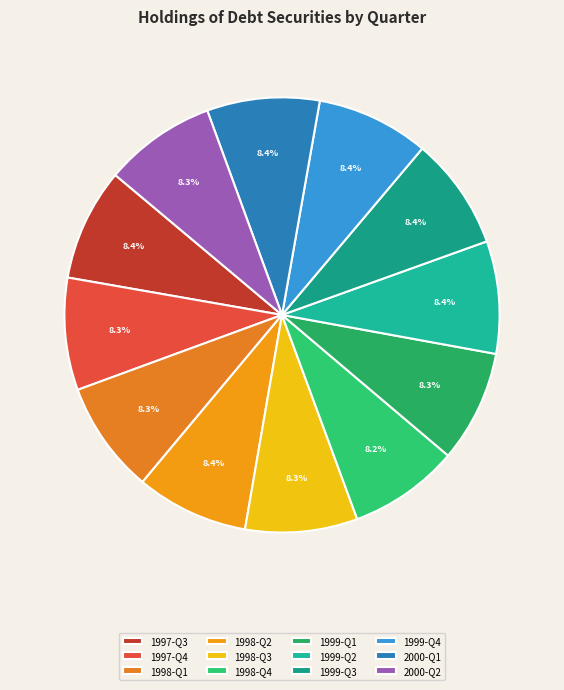

Count the number of slices in the pie.

12